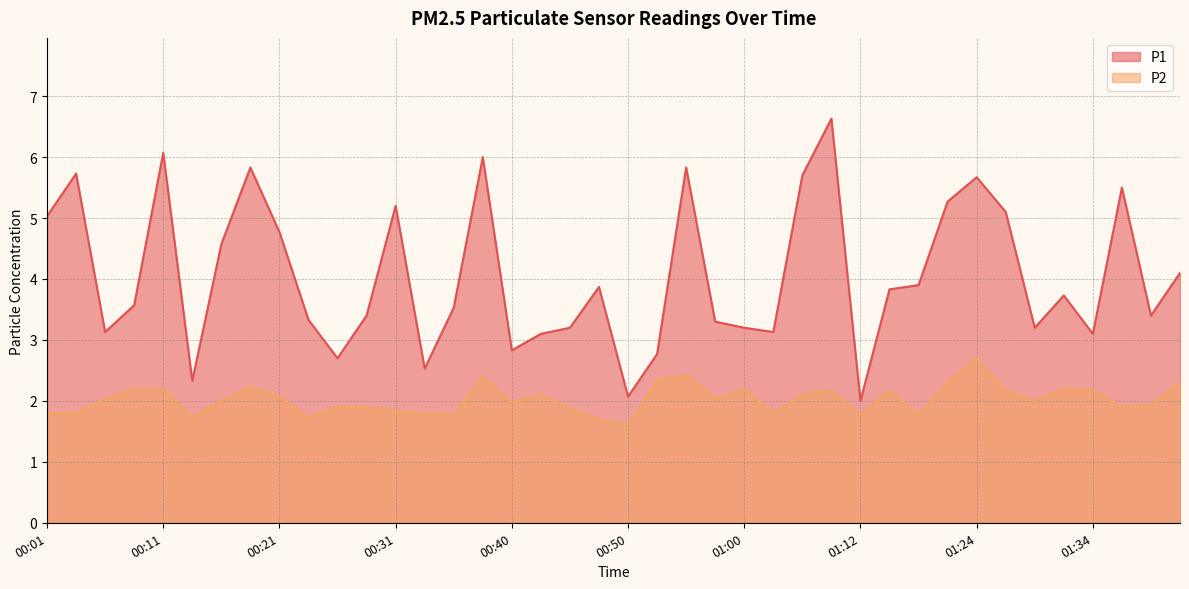

How many distinct data groups are displayed?

2